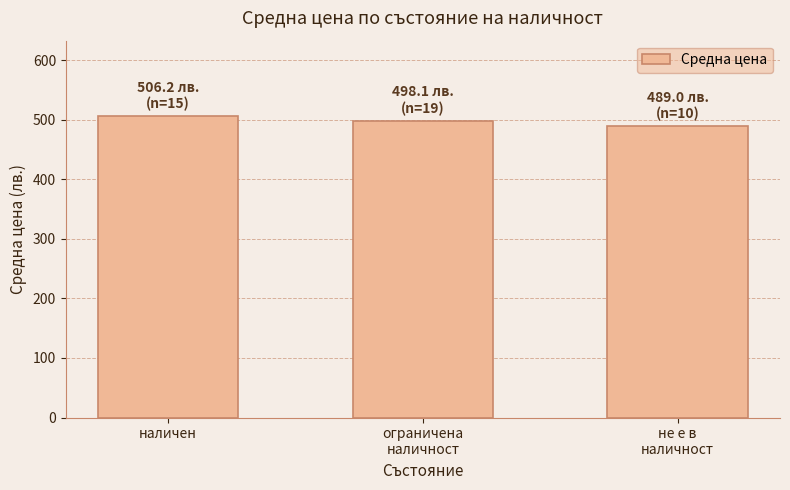

List the labels in order of value, largest first.

наличен, ограничена
наличност, не е в
наличност